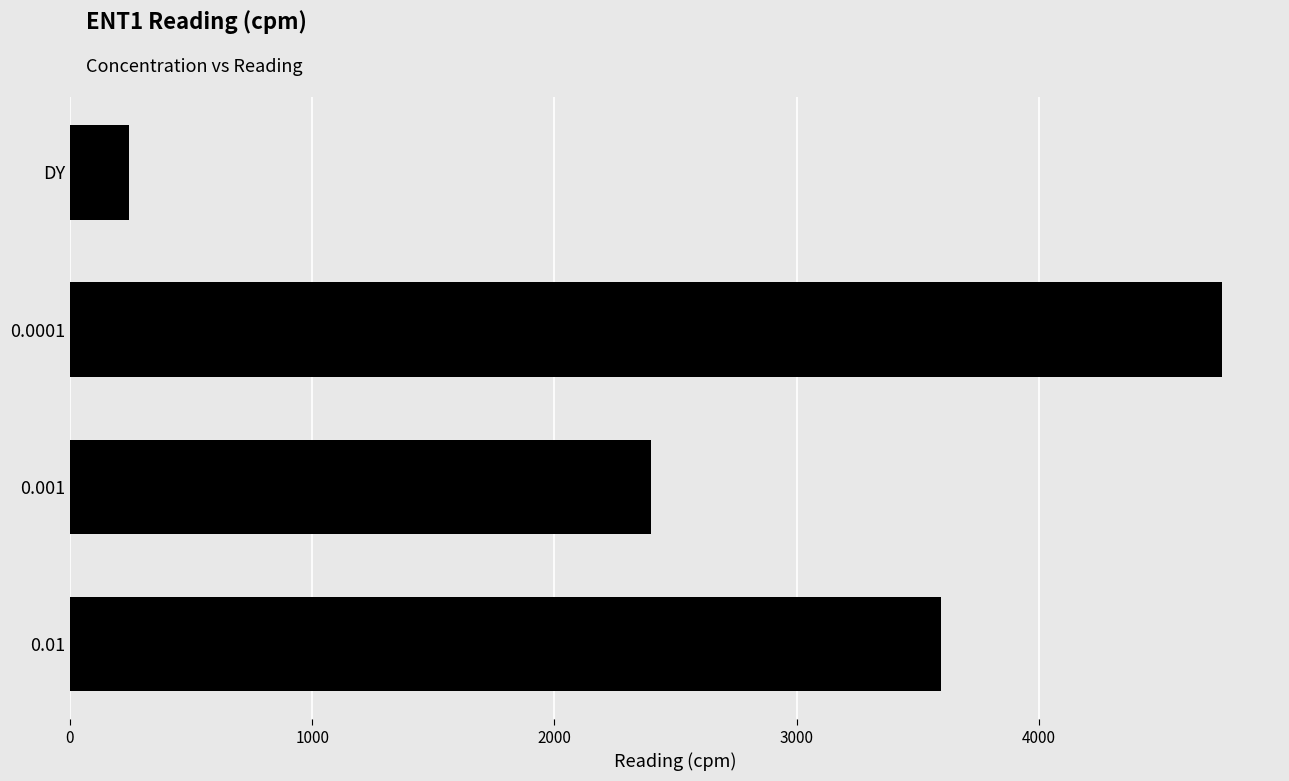

The value at 0.0001 is 4757. True or false?

True